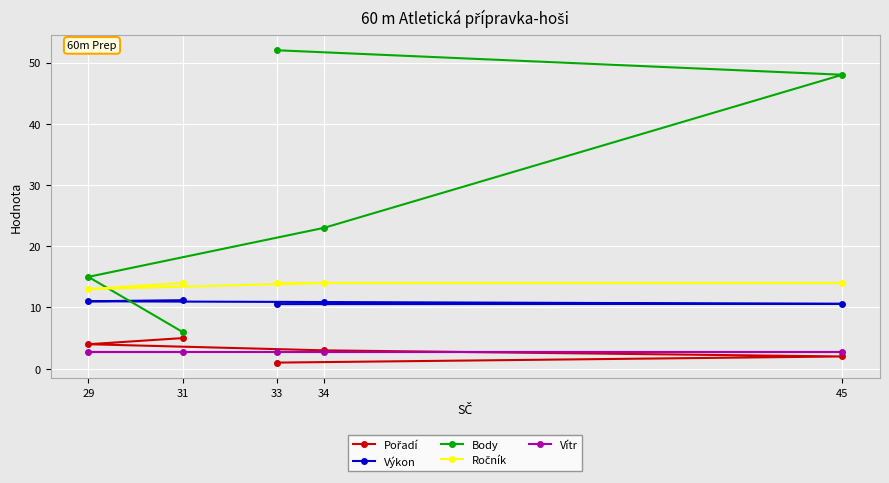

At 45, list the series in order from smallest to largest.

Pořadí, Vítr, Výkon, Ročník, Body